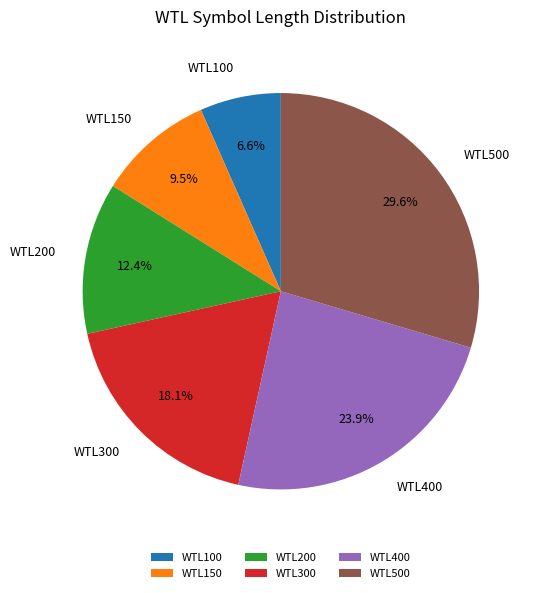

To the nearest percent, what is the difference between the WTL500 and WTL400 slice percentages?

6%